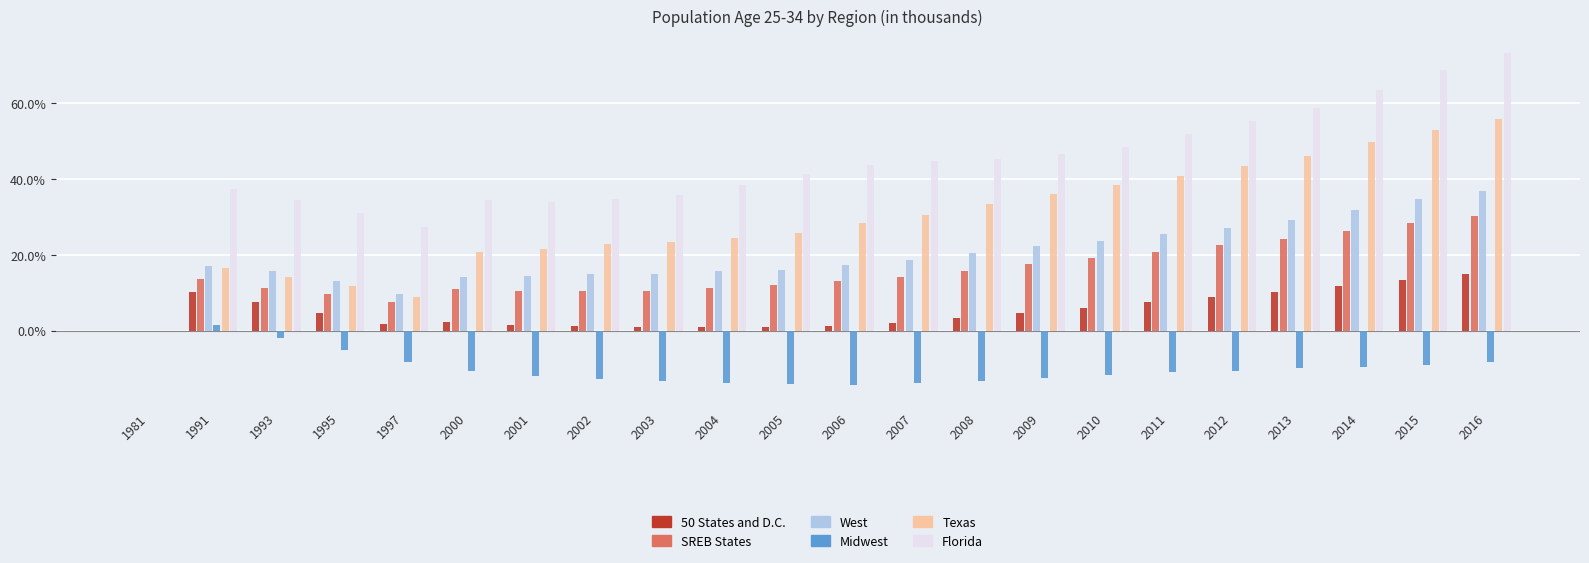

What is the spread (max minus min) of values at 2016?

81.7